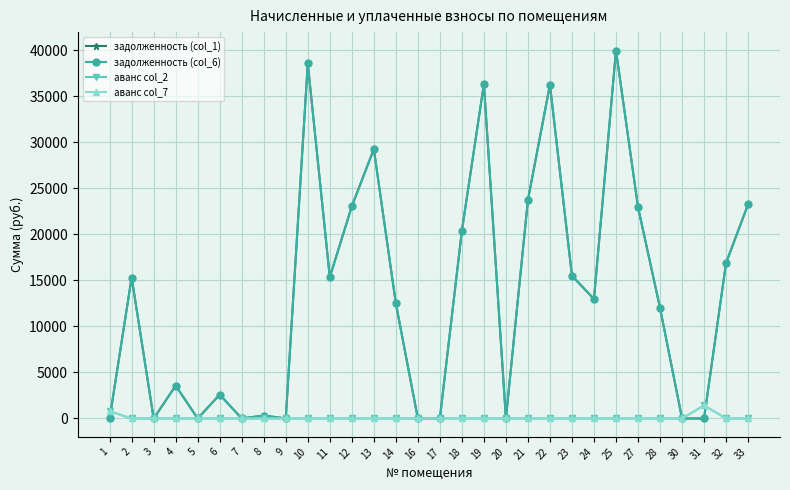

Does the chart display data point markers on the line(s)?

Yes